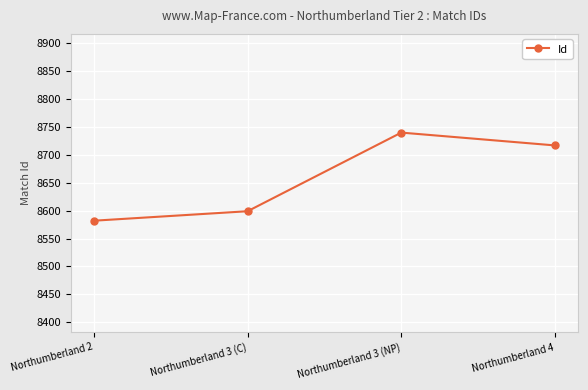

What is the label of the 2nd point from the right?

Northumberland 3 (NP)